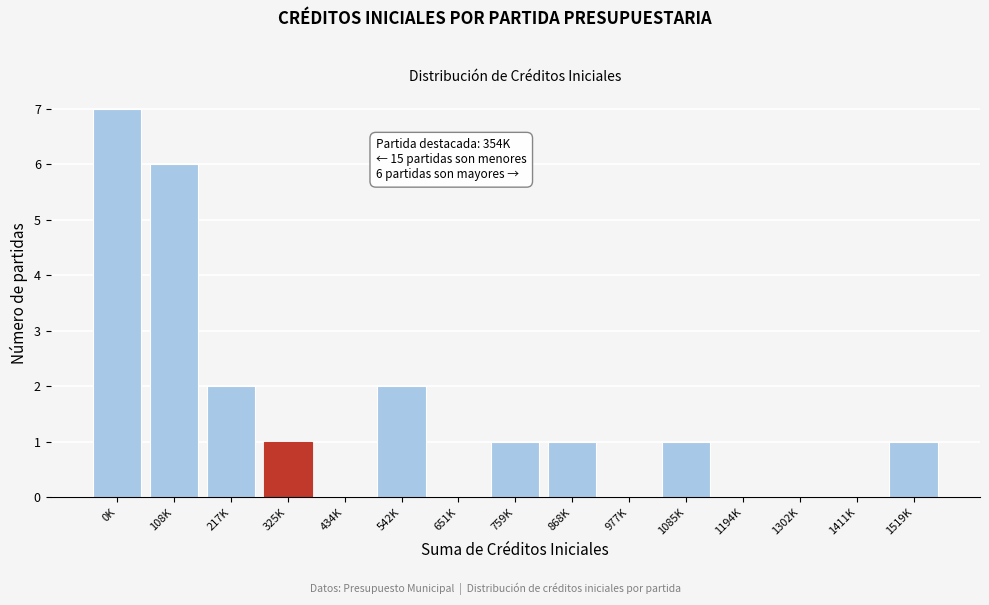

Reading left to right, what are all the values shown in this chart?

0K=7	108K=6	217K=2	325K=1	434K=0	542K=2	651K=0	759K=1	868K=1	977K=0	1085K=1	1194K=0	1302K=0	1411K=0	1519K=1